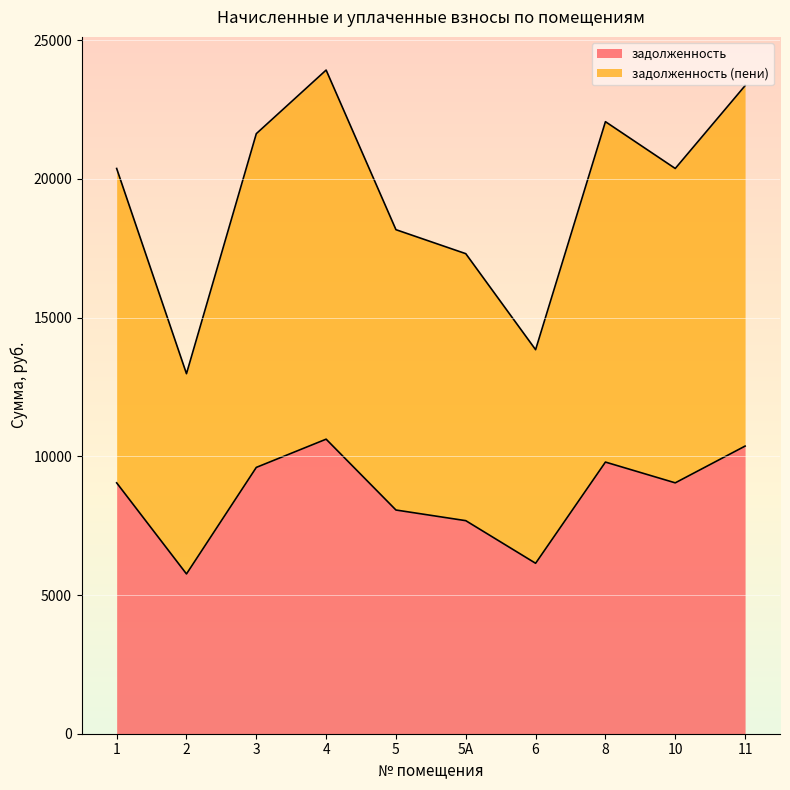

What is the lowest value of the задолженность series?

5760.0